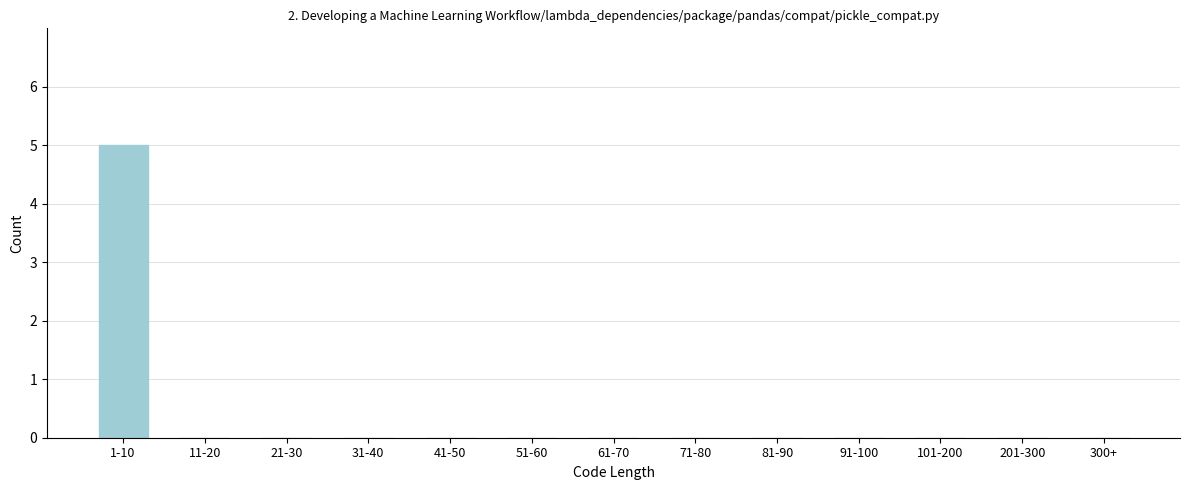

Reading left to right, list all the values displayed in this chart.

1-10=5	11-20=0	21-30=0	31-40=0	41-50=0	51-60=0	61-70=0	71-80=0	81-90=0	91-100=0	101-200=0	201-300=0	300+=0